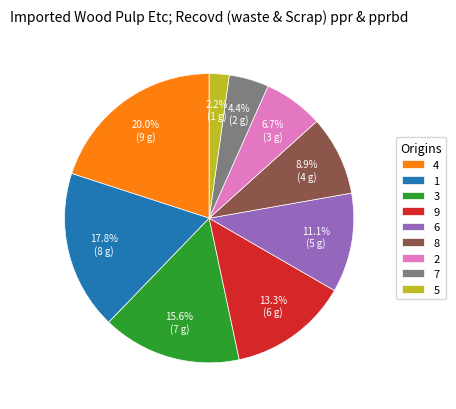

How many segments does this pie chart have?

9